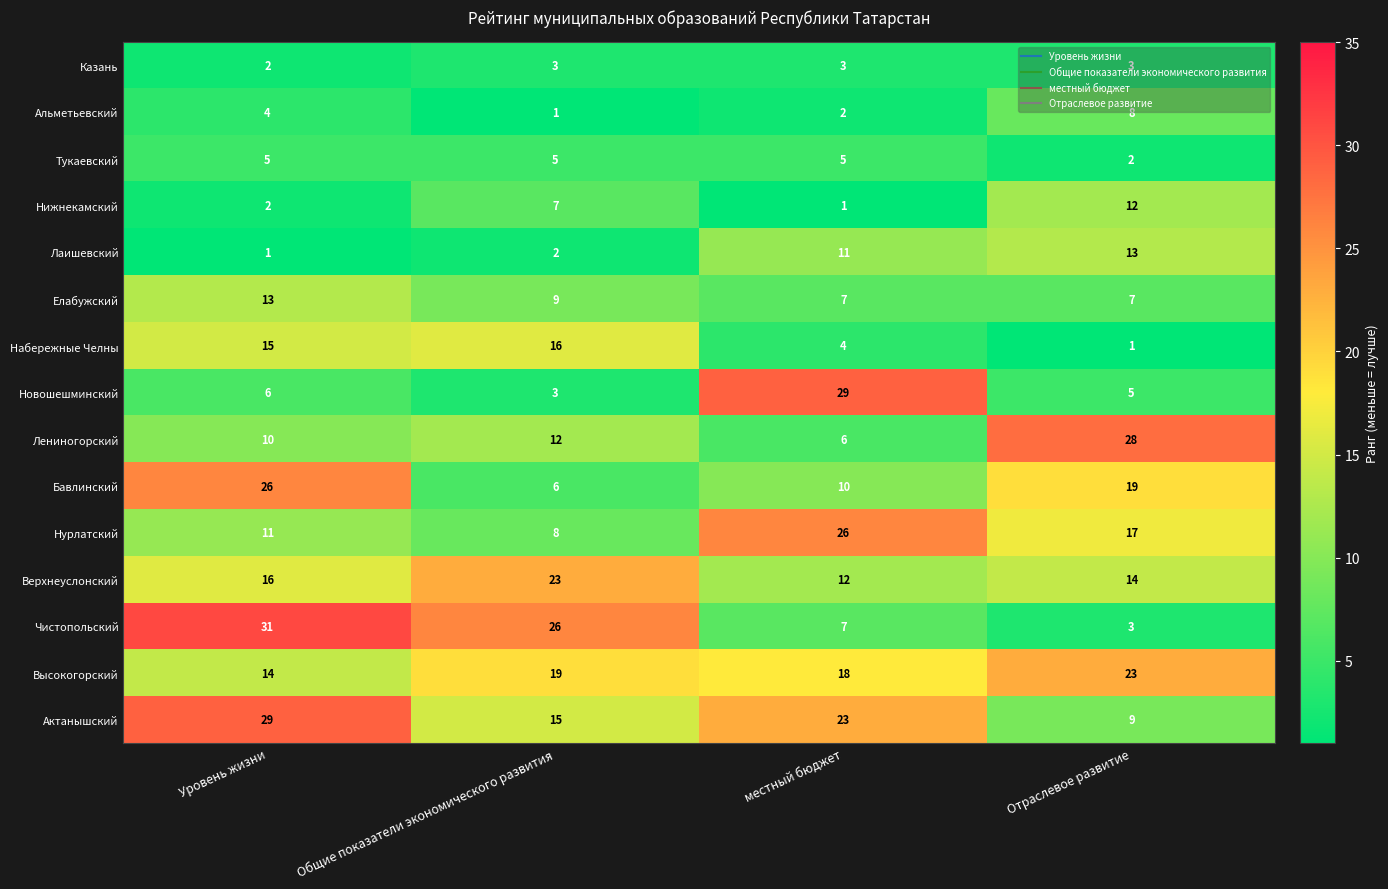

Which series has the widest spread of values?

Чистопольский